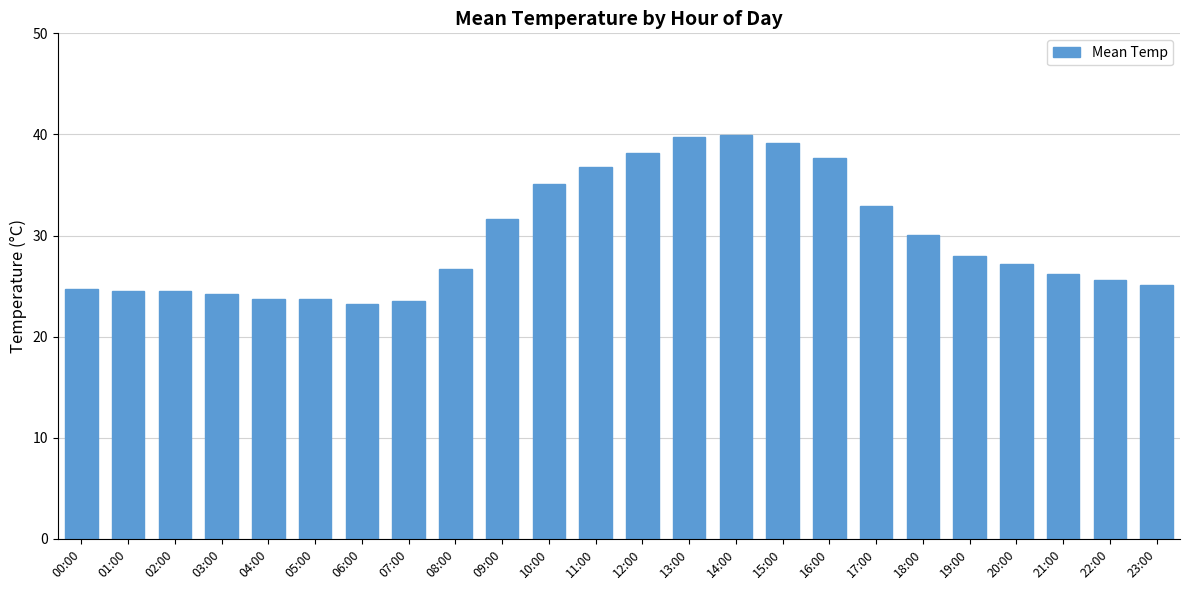

What is the sum of all values?

712.3